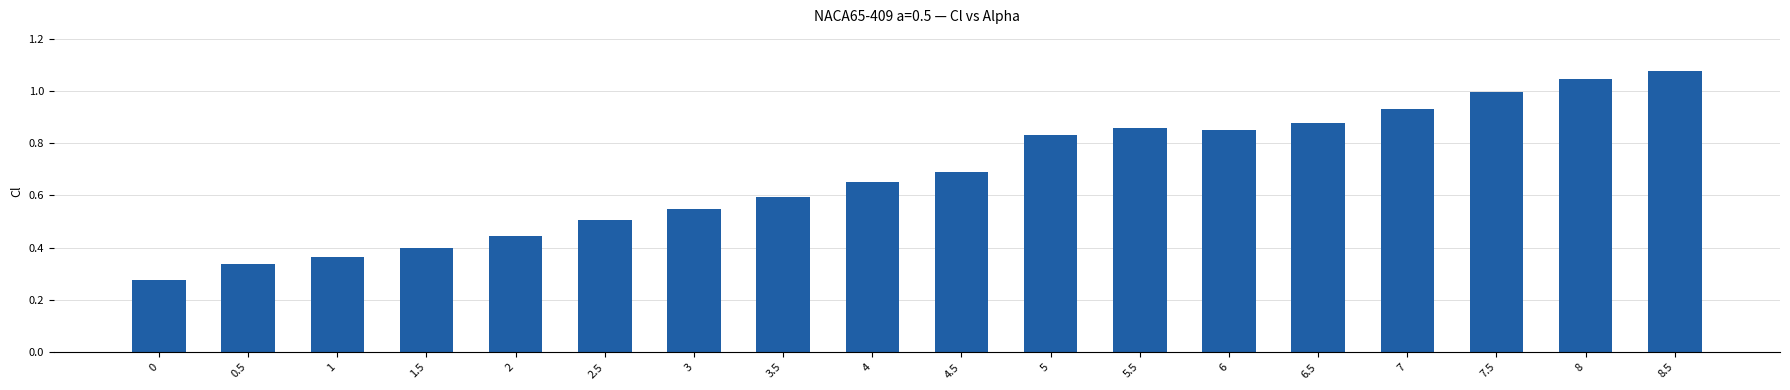

Which category has the highest value across all series?

8.5